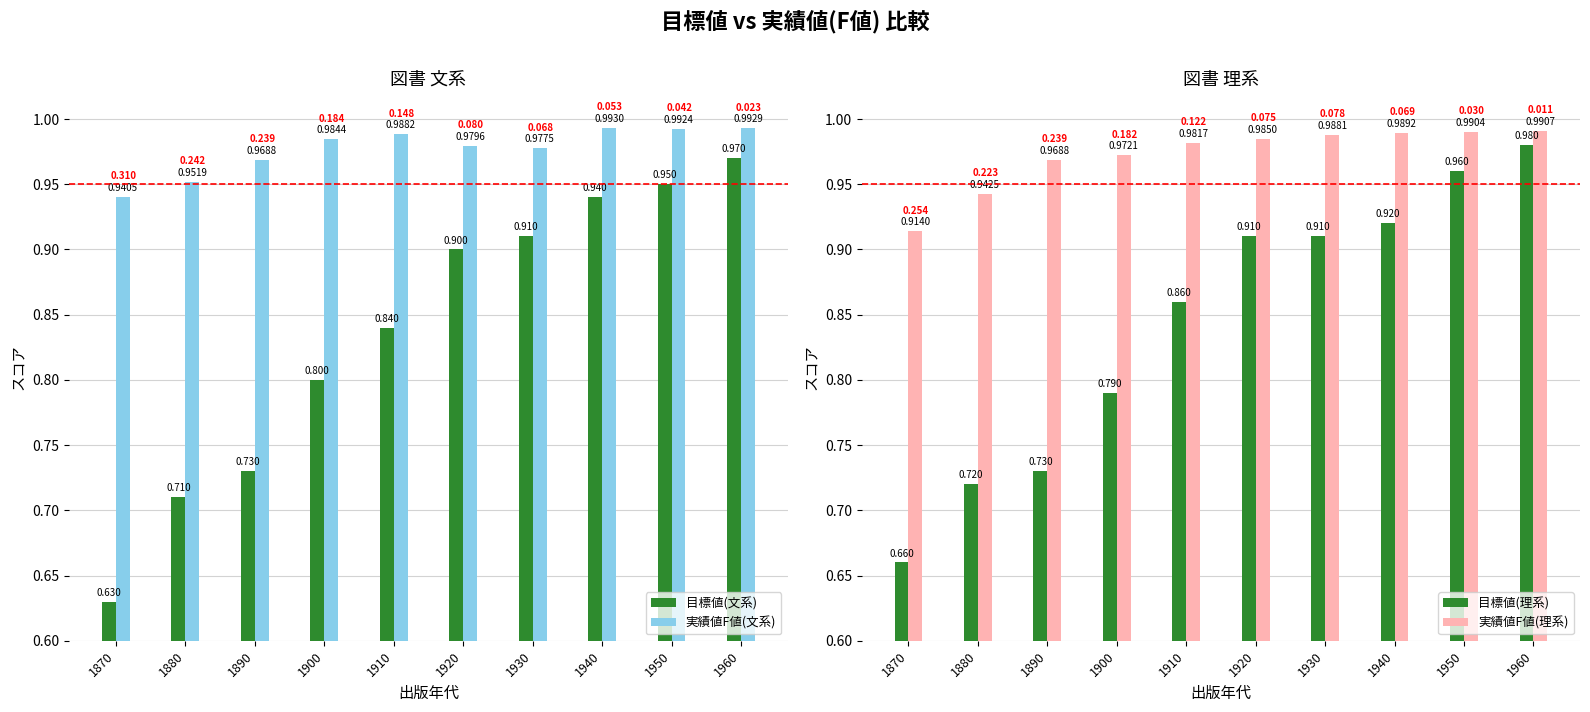

What is the difference between the highest and lowest values at 1890?

0.2